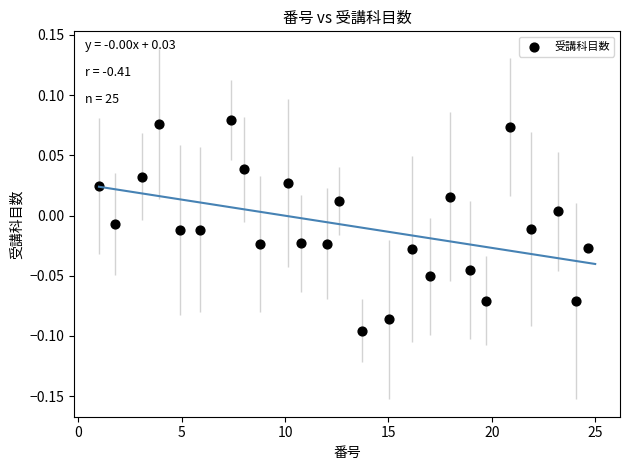

What is the range of X values (max minus min)?

23.6